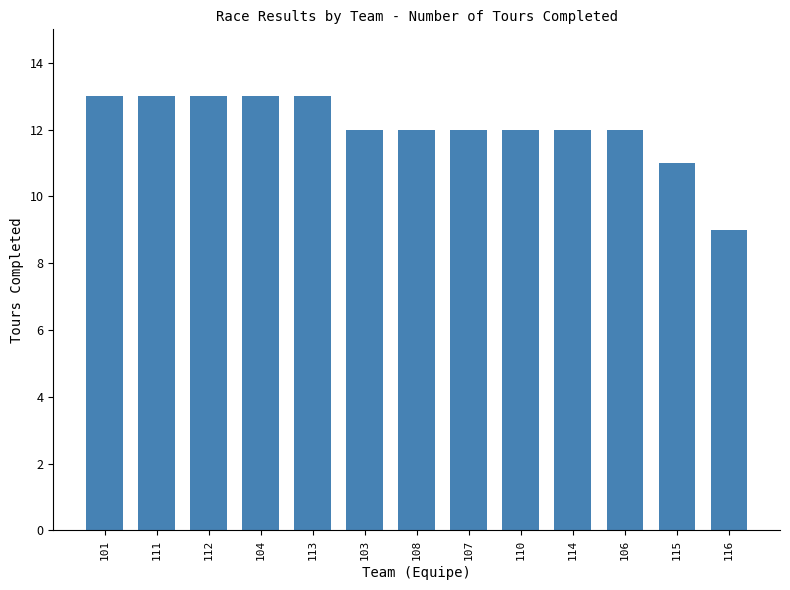

How many values are between 12 and 13?

11